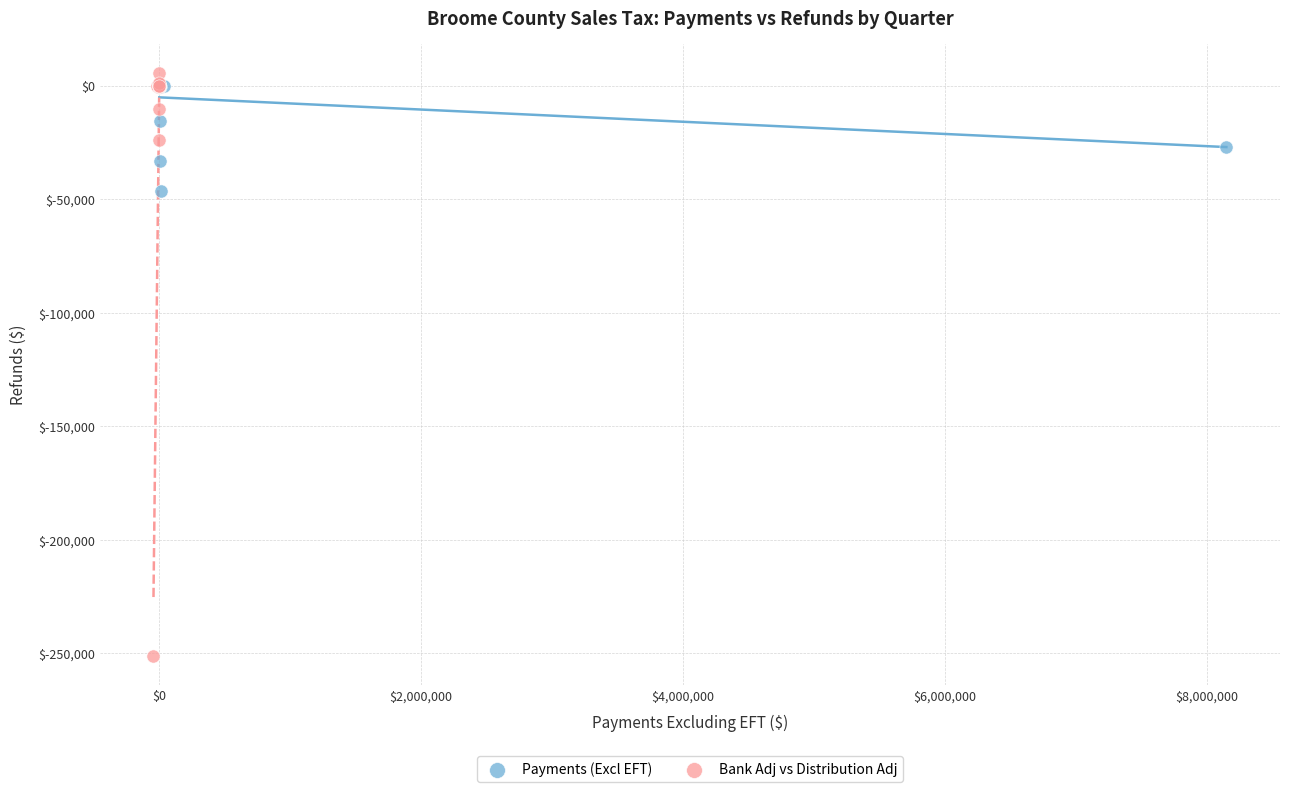

Which series has the largest Y range (max minus min)?

Bank Adj vs Distribution Adj